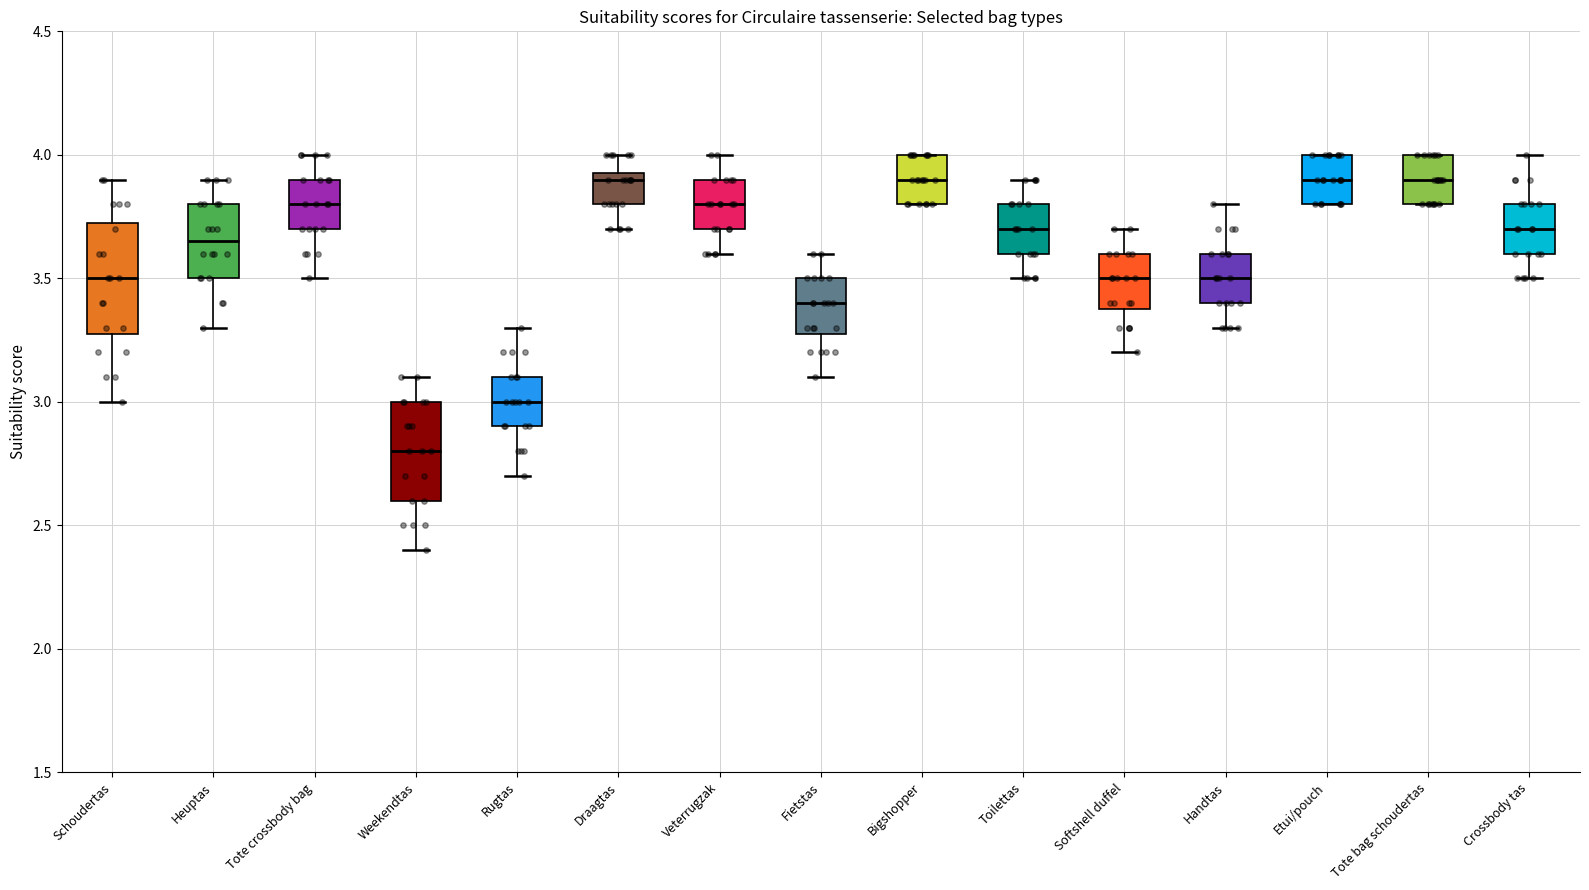

Which box is the tallest, from its lower edge to its upper edge?

Schoudertas